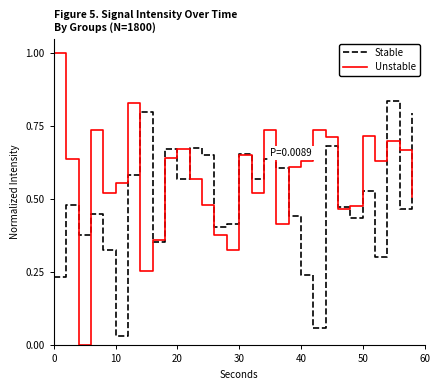

List the series in order of their peak value, lowest first.

Stable, Unstable